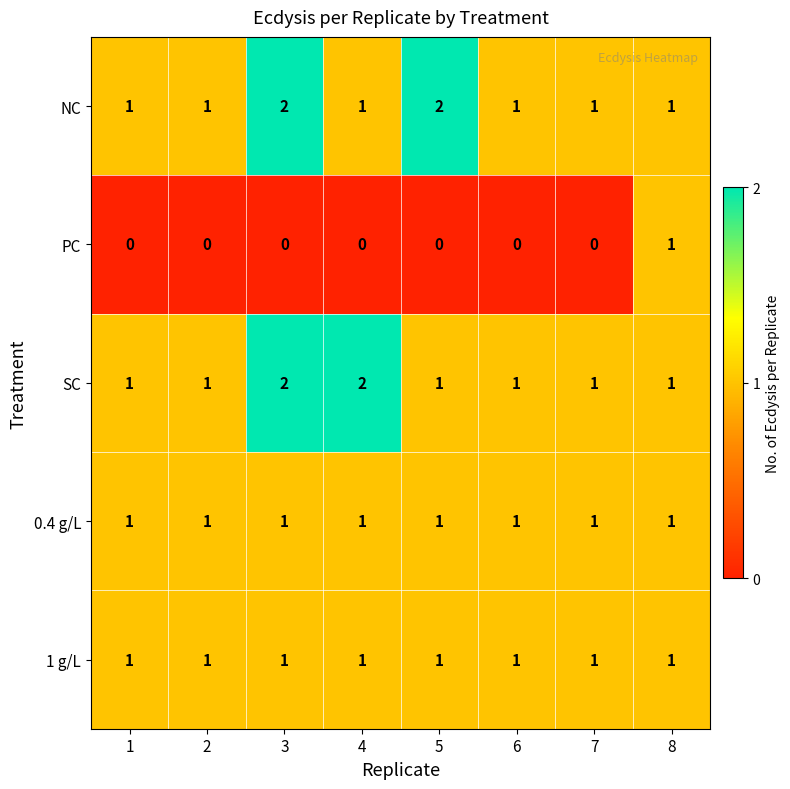

True or false: SC has a value of 0 at 8.

False